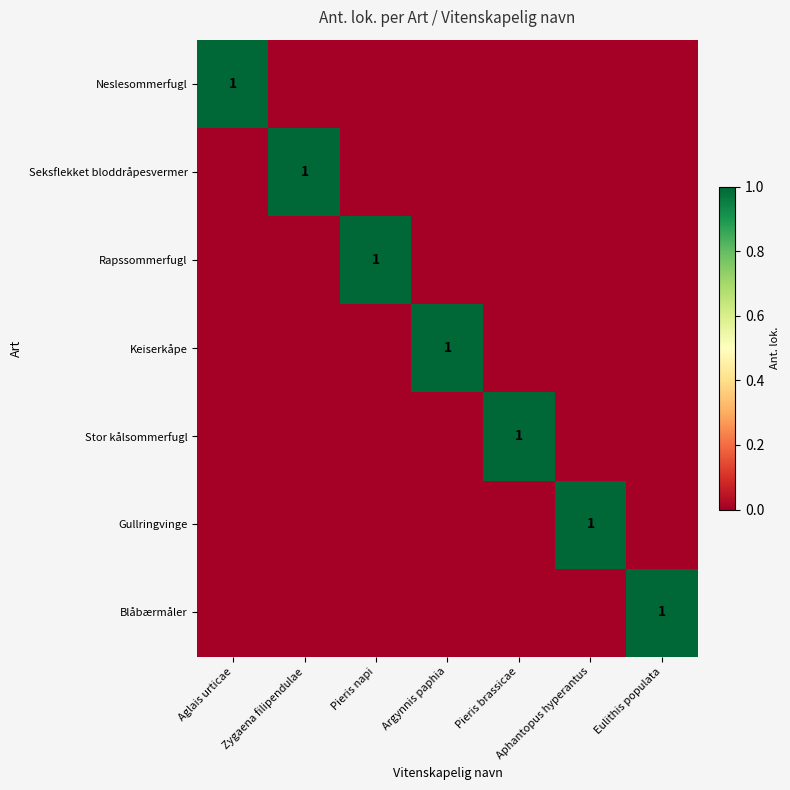

How many distinct data groups are displayed?

7